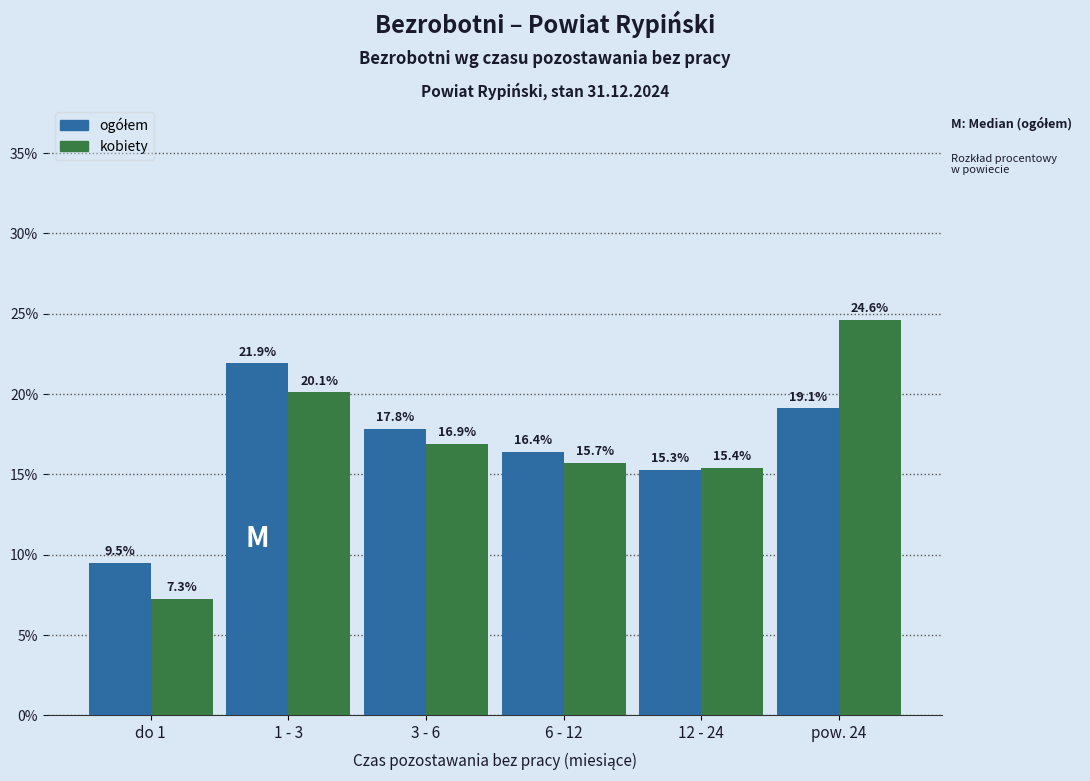

What is the minimum value for kobiety?

7.3